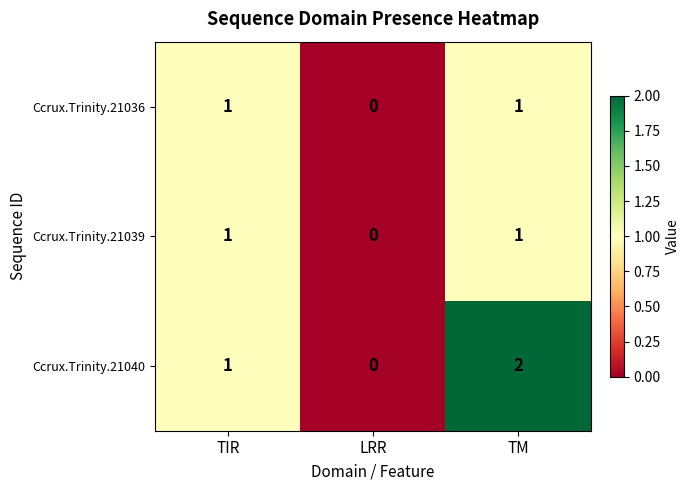

Which series has the largest total across all categories?

Ccrux.Trinity.21040